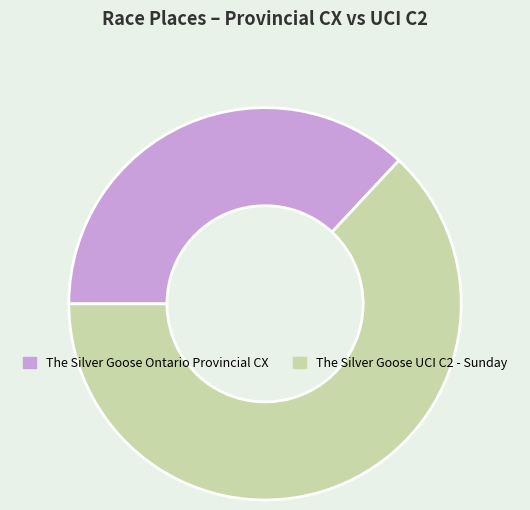

Which category has the biggest portion of the pie?

The Silver Goose UCI C2 - Sunday